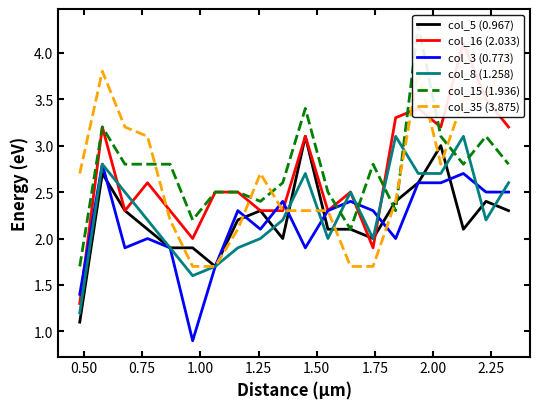

How many intersections are there between col_16 (2.033) and col_3 (0.773)?

5